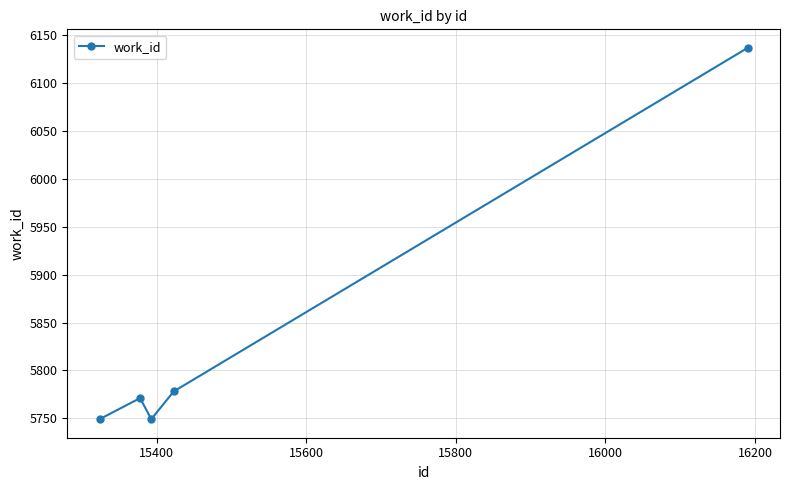

How many points are higher than both their immediate neighbors (excluding endpoints)?

1